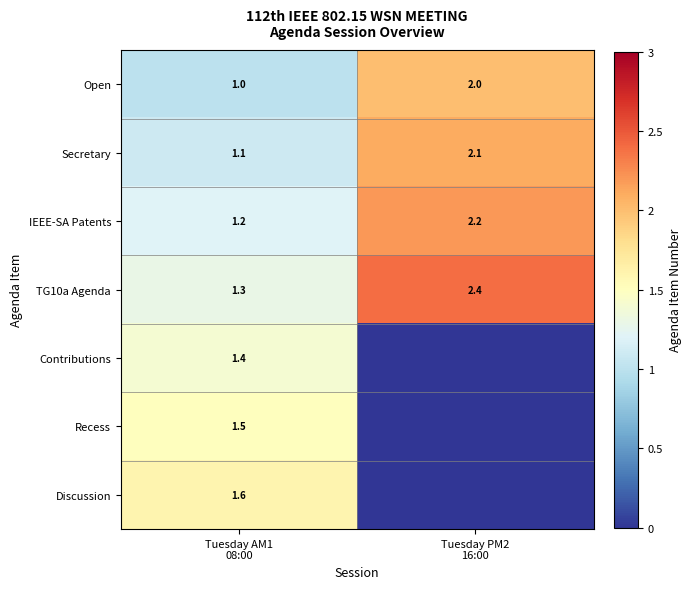

What is the minimum value for Open?

1.0